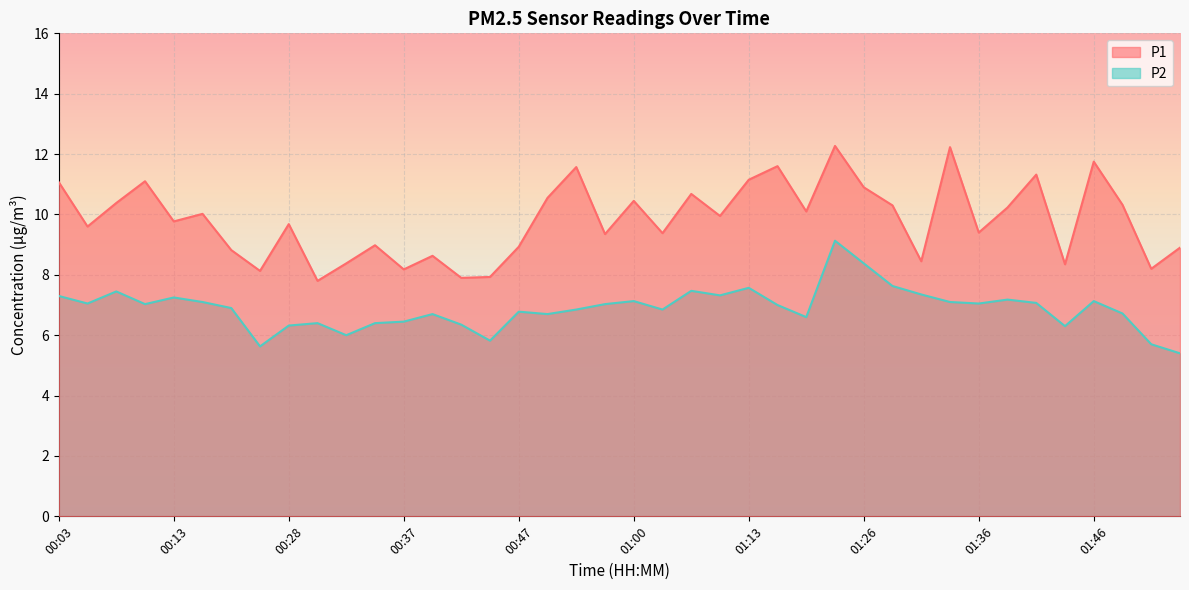

The P1 series shows 2.4 at 00:10. True or false?

False